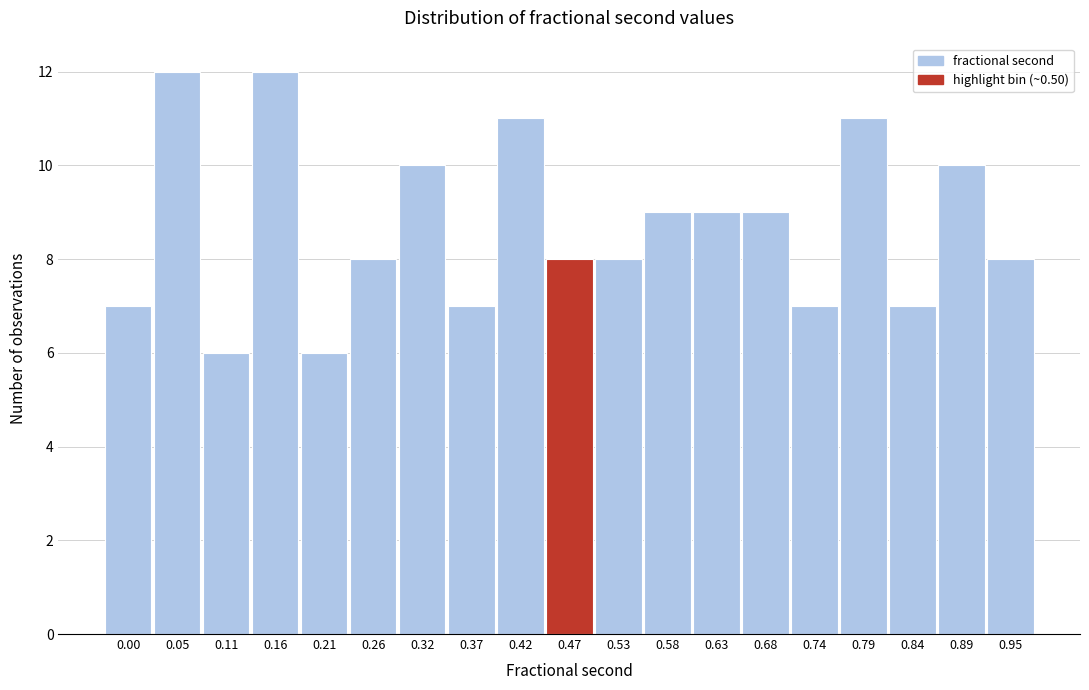

Reading right to left, what are all the values shown in this chart?

8	10	7	11	7	9	9	9	8	8	11	7	10	8	6	12	6	12	7